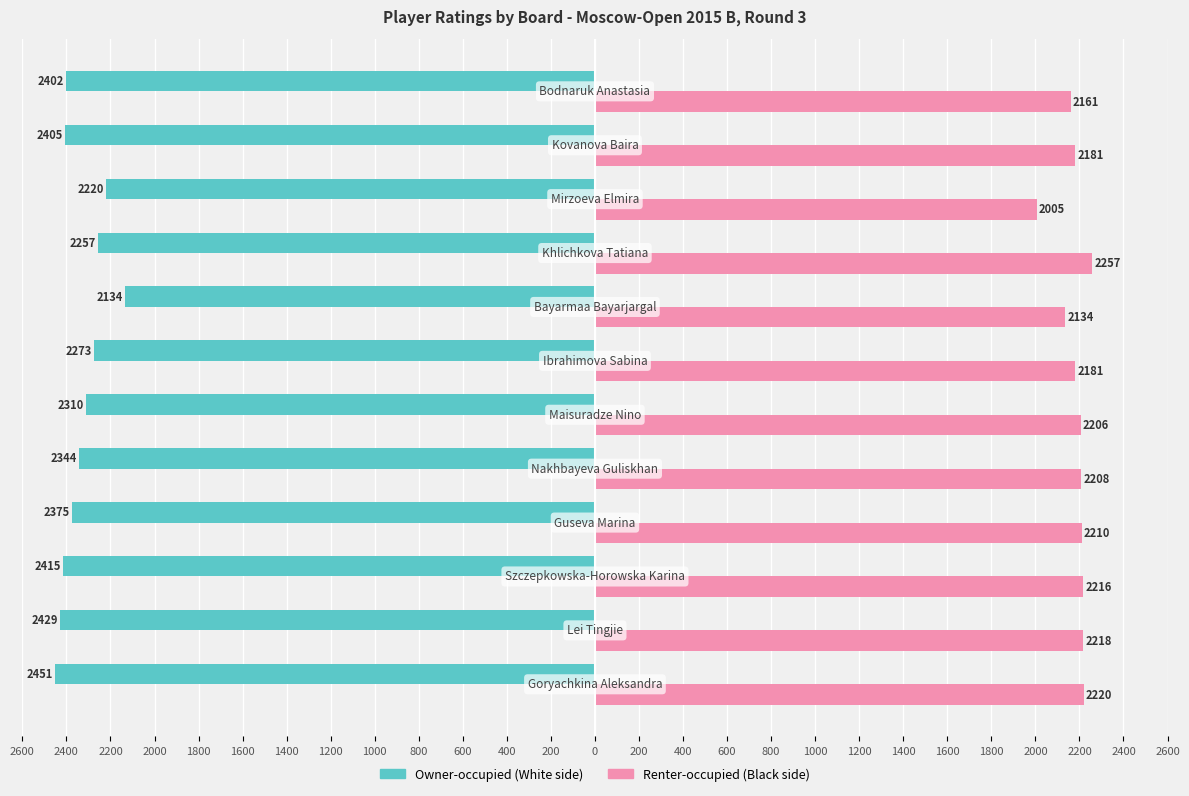

Reading left to right, list all the values displayed in this chart.

Owner-occupied (White side Rating): -2451	-2429	-2415	-2375	-2344	-2310	-2273	-2134	-2257	-2220	-2405	-2402
Renter-occupied (Black side Rating): 2220	2218	2216	2210	2208	2206	2181	2134	2257	2005	2181	2161